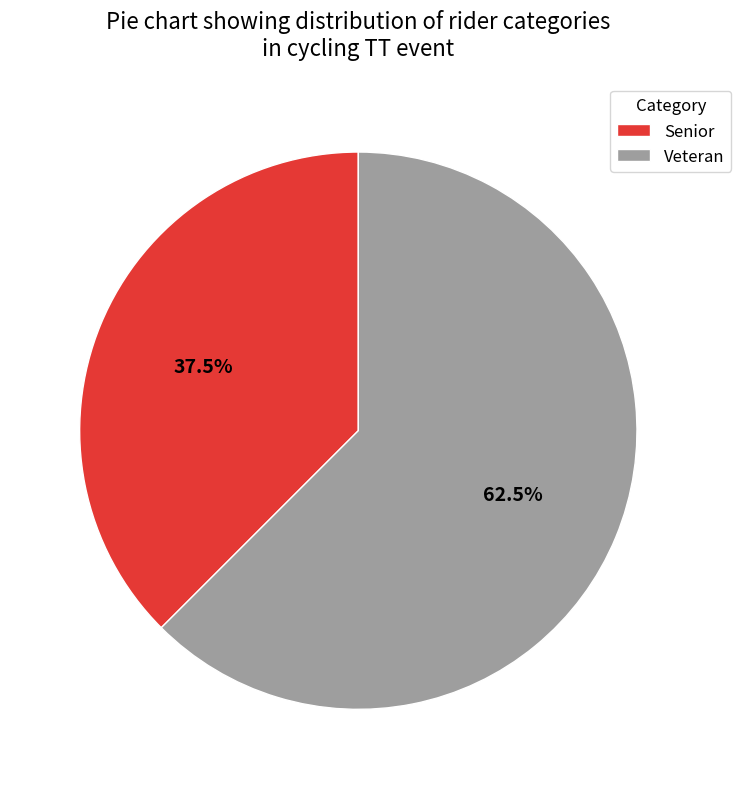

To the nearest percent, what is the average slice percentage?

50%